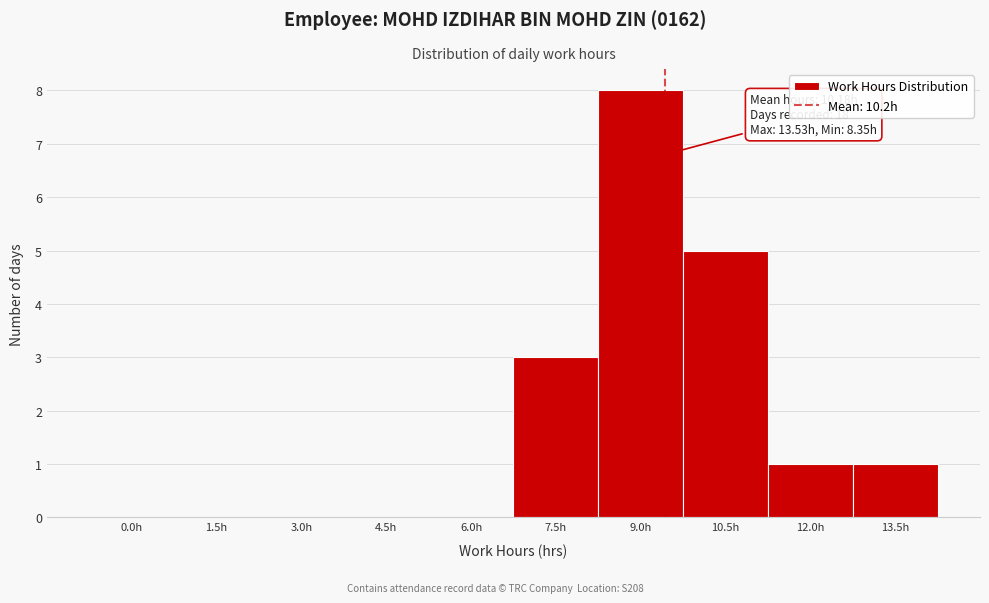

Reading left to right, what are all the values shown in this chart?

0.0h=0	1.5h=0	3.0h=0	4.5h=0	6.0h=0	7.5h=3	9.0h=8	10.5h=5	12.0h=1	13.5h=1